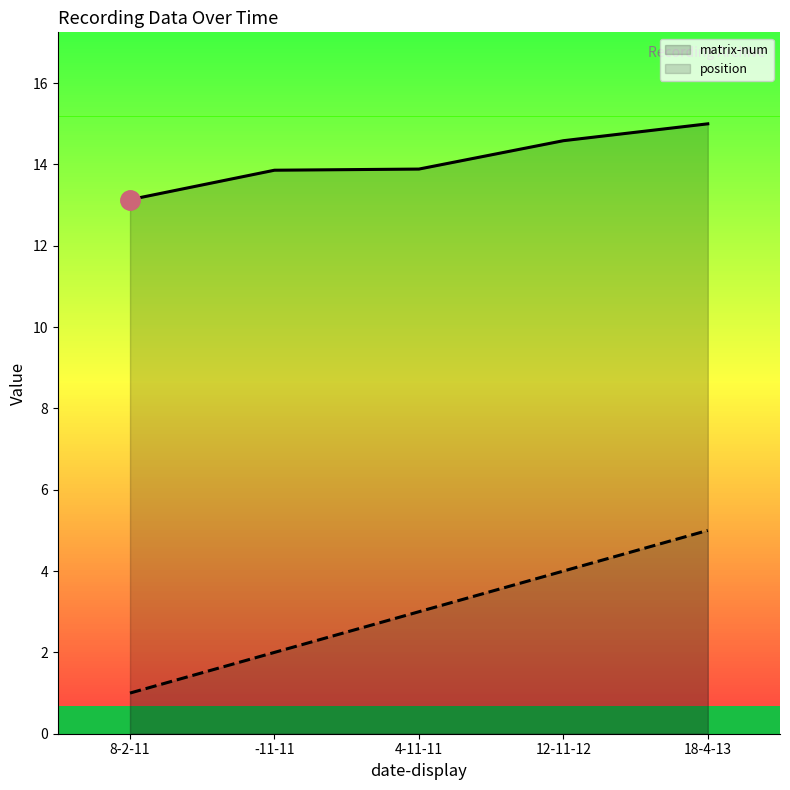

What is the difference between the highest and lowest values at -11-11?

11.9